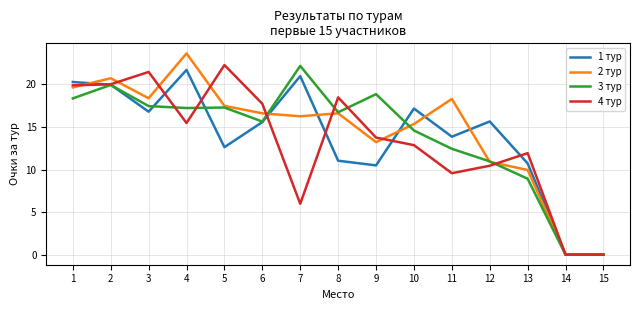

Which category has the highest value across all series?

4